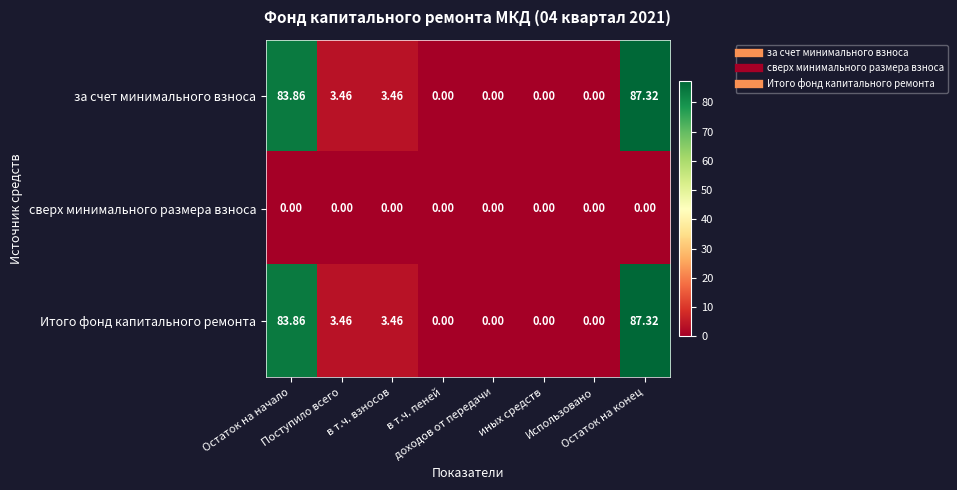

Reading left to right, extract all data points from this chart.

за счет минимального взноса: Остаток на начало=83.9	Поступило всего=3.5	в т.ч. взносов=3.5	в т.ч. пеней=0.0	доходов от передачи=0.0	иных средств=0.0	Использовано=0.0	Остаток на конец=87.3
сверх минимального размера взноса: Остаток на начало=0.0	Поступило всего=0.0	в т.ч. взносов=0.0	в т.ч. пеней=0.0	доходов от передачи=0.0	иных средств=0.0	Использовано=0.0	Остаток на конец=0.0
Итого фонд капитального ремонта: Остаток на начало=83.9	Поступило всего=3.5	в т.ч. взносов=3.5	в т.ч. пеней=0.0	доходов от передачи=0.0	иных средств=0.0	Использовано=0.0	Остаток на конец=87.3